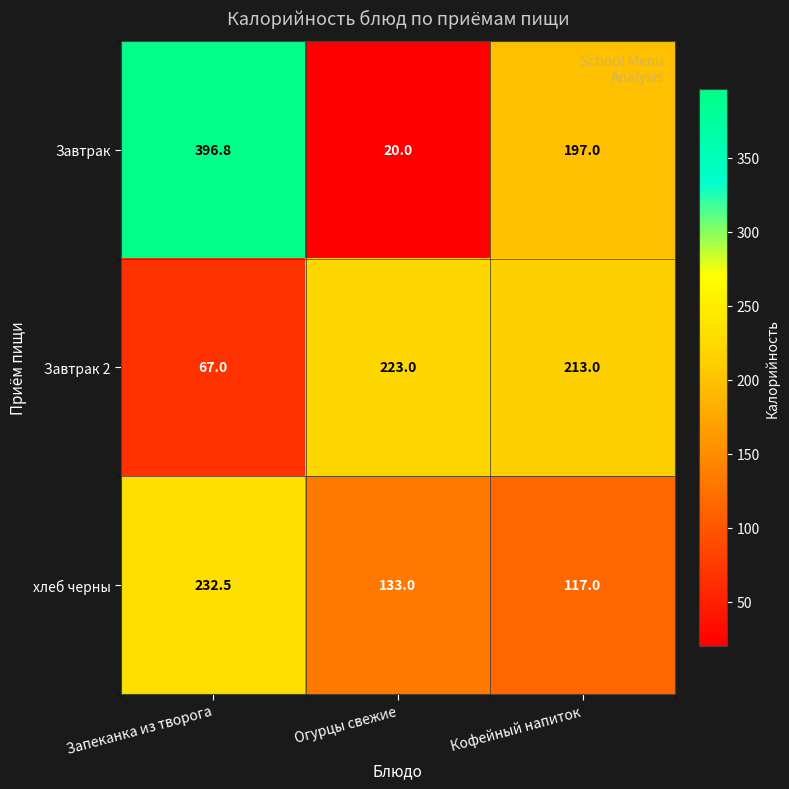

At which category does the chart reach its minimum across all series?

Огурцы свежие